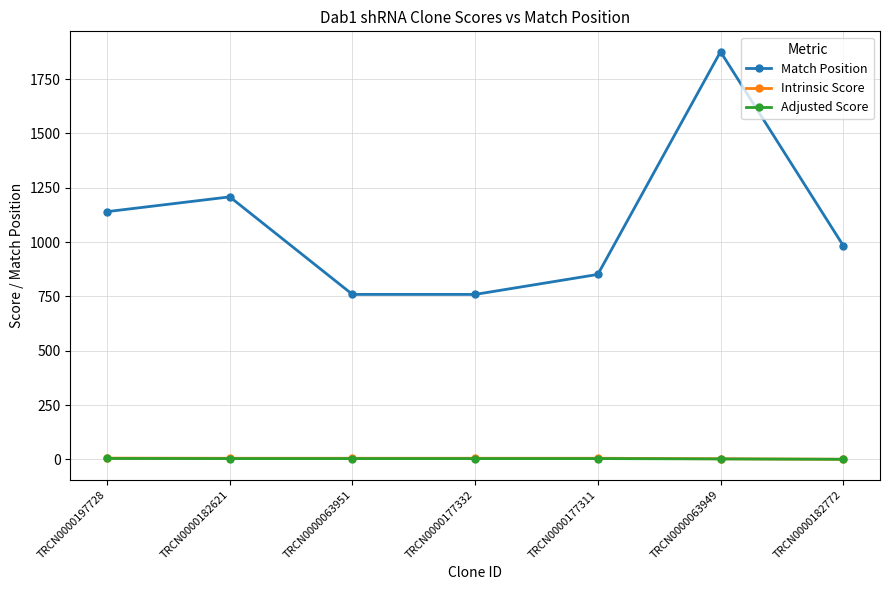

Is this an area chart (filled region under the line)?

No